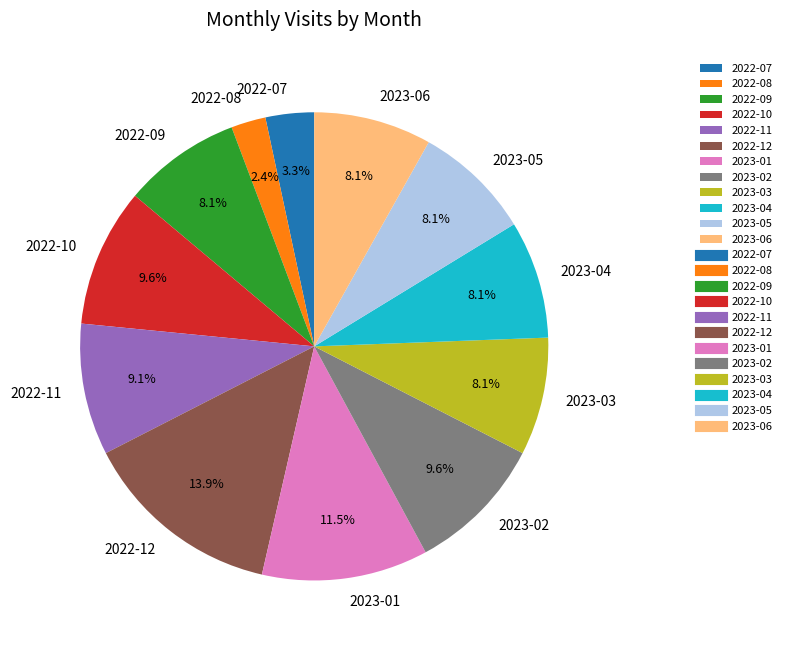

True or false: 2022-07 accounts for 3% of the total.

True